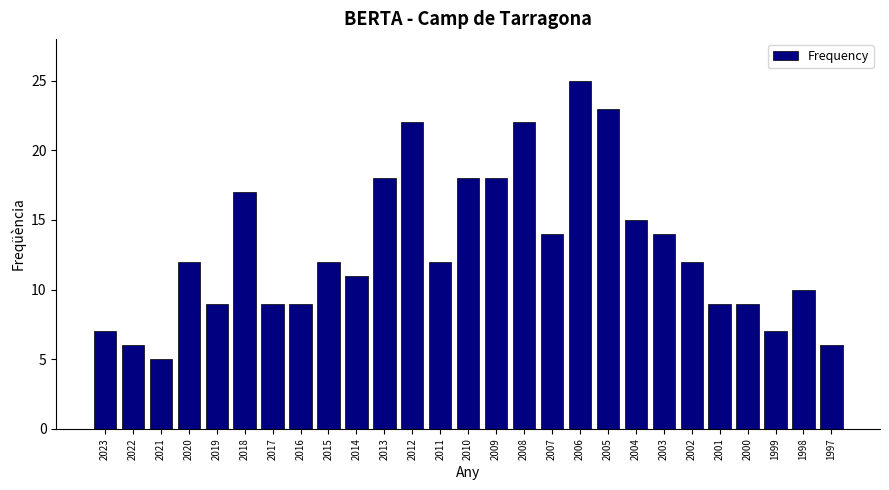

Reading left to right, list all the values displayed in this chart.

7	6	5	12	9	17	9	9	12	11	18	22	12	18	18	22	14	25	23	15	14	12	9	9	7	10	6